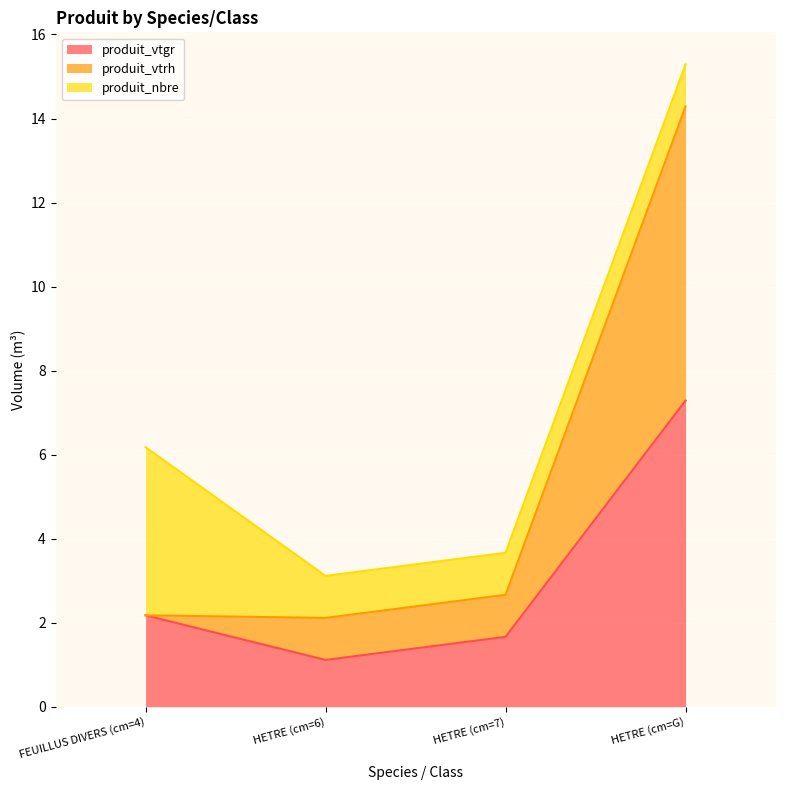

What value does the produit_vtgr series have at HETRE (cm=G)?

7.3